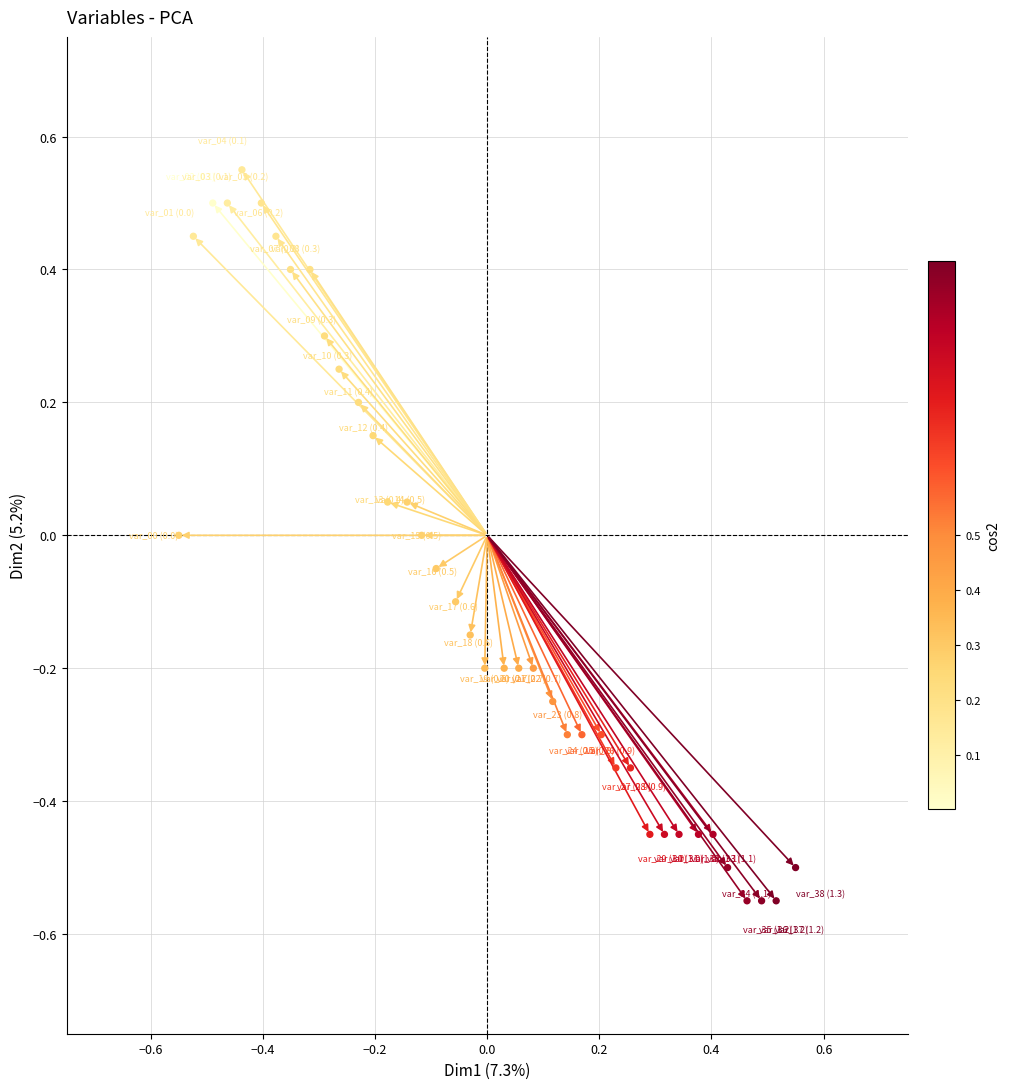

What is the range of X values (max minus min)?

1.1